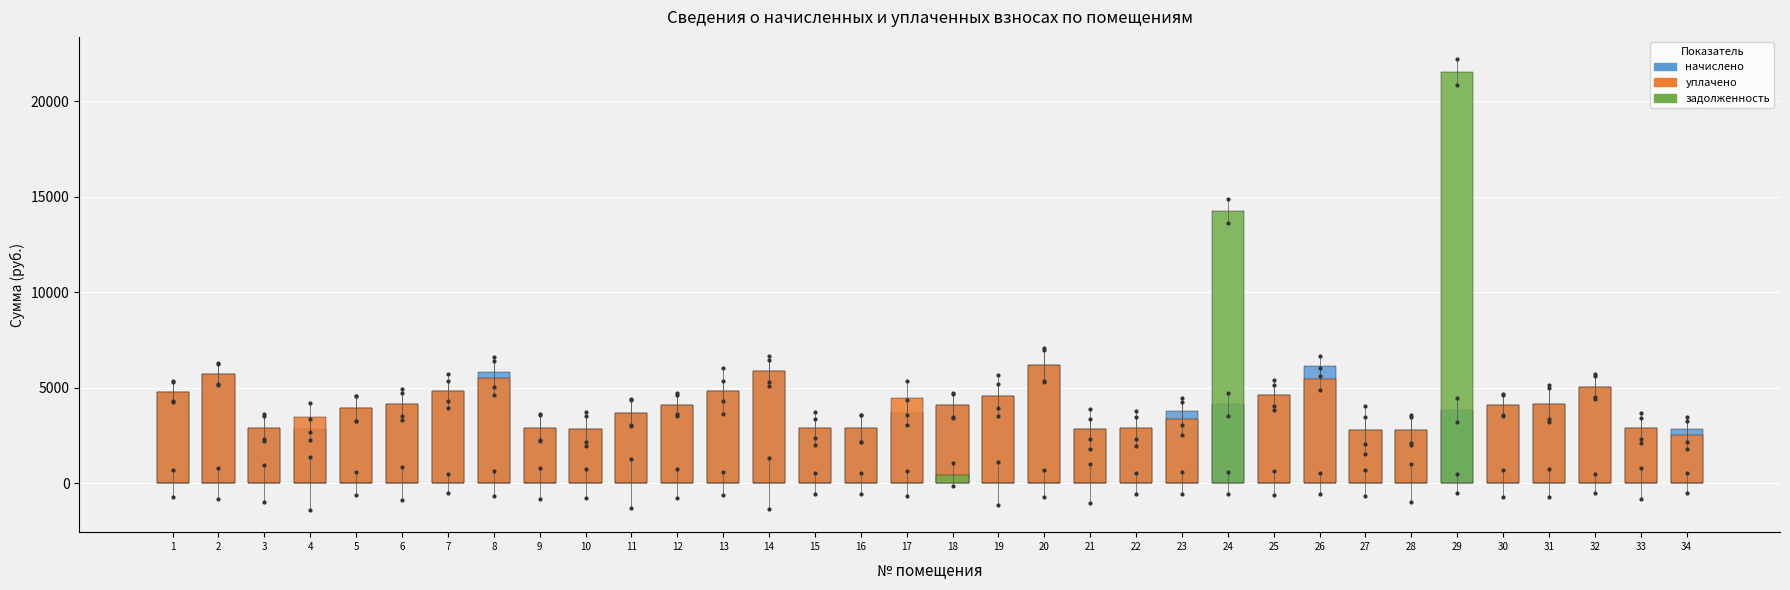

Which series contains the highest Y value?

задолженность